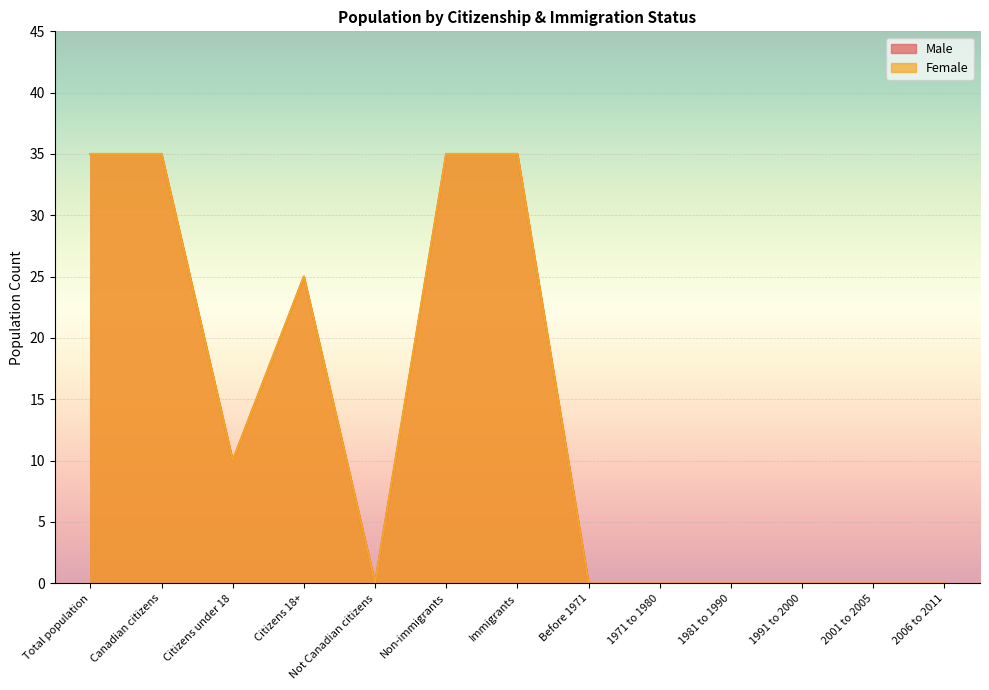

What is the maximum value for Male?

35